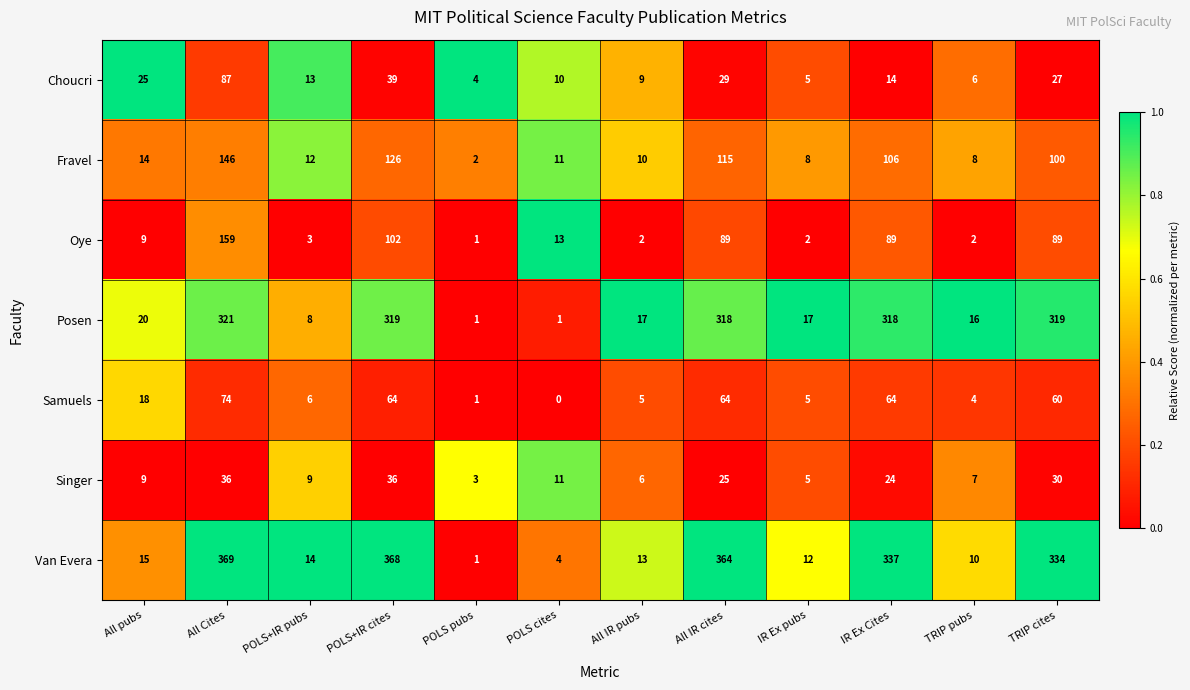

Rank the series by their maximum value, from lowest to highest.

Singer, Samuels, Choucri, Fravel, Oye, Posen, Van Evera